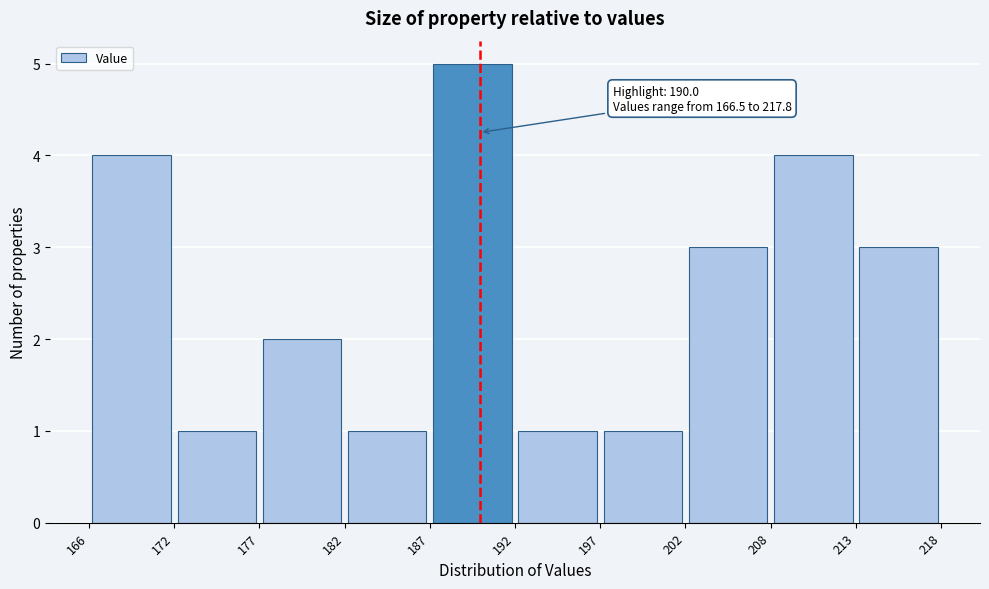

Which range on the x-axis has the tallest bar?

187 to 192